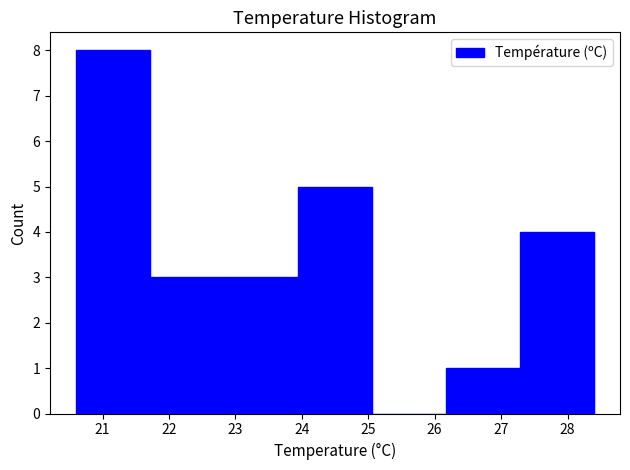

Reading left to right, list every bar in this chart as the range it spans on the x-axis followed by its height. Neither the bar edges nor the heights are printed on the chart, so give them approximately, as read against the axes.

20.6 to 21.7: 8
21.7 to 22.8: 3
22.8 to 23.9: 3
23.9 to 25.1: 5
25.1 to 26.2: 0
26.2 to 27.3: 1
27.3 to 28.4: 4